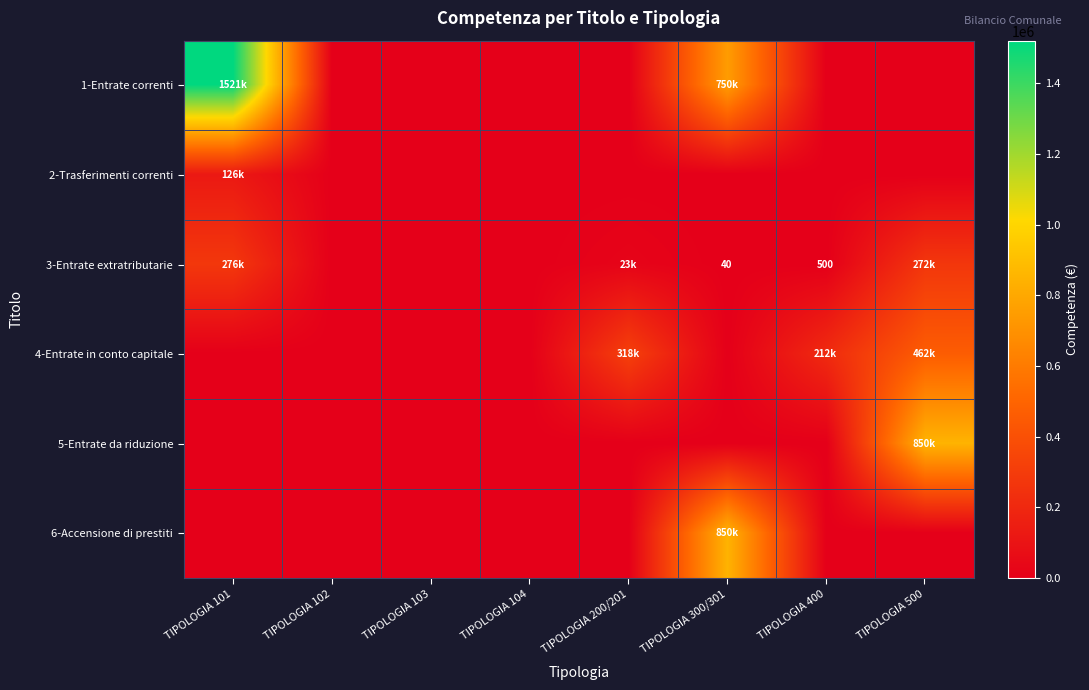

Which category has the highest value in the 2-Trasferimenti correnti series?

TIPOLOGIA 101